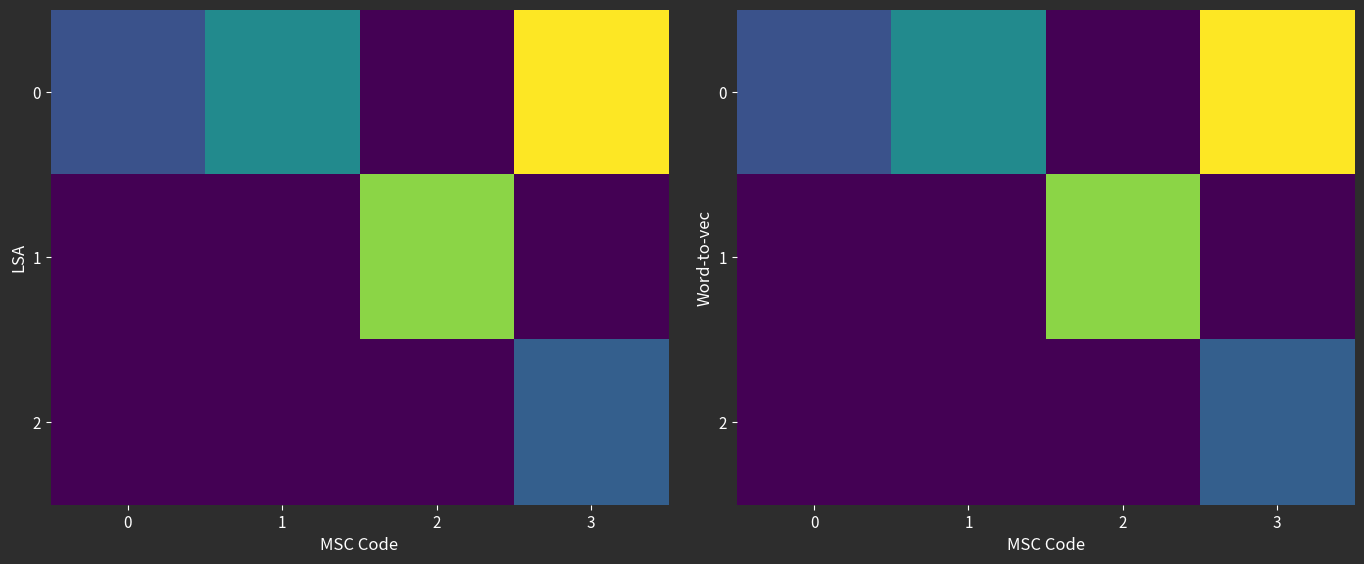

Rank the series at 2 from highest to lowest value.

1, 0, 2